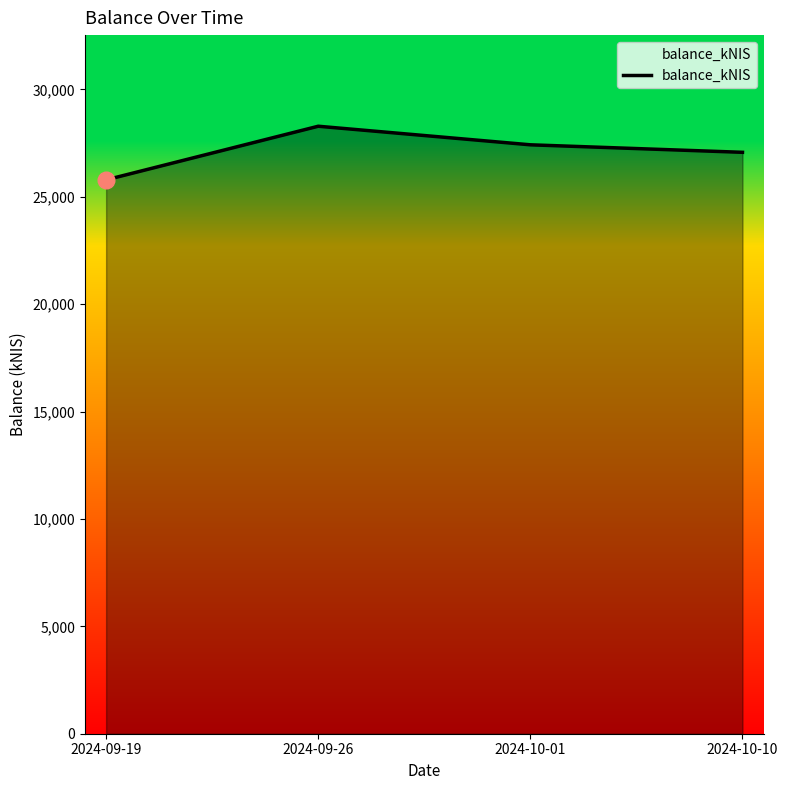

What is the difference between the maximum and minimum values?

2496.4